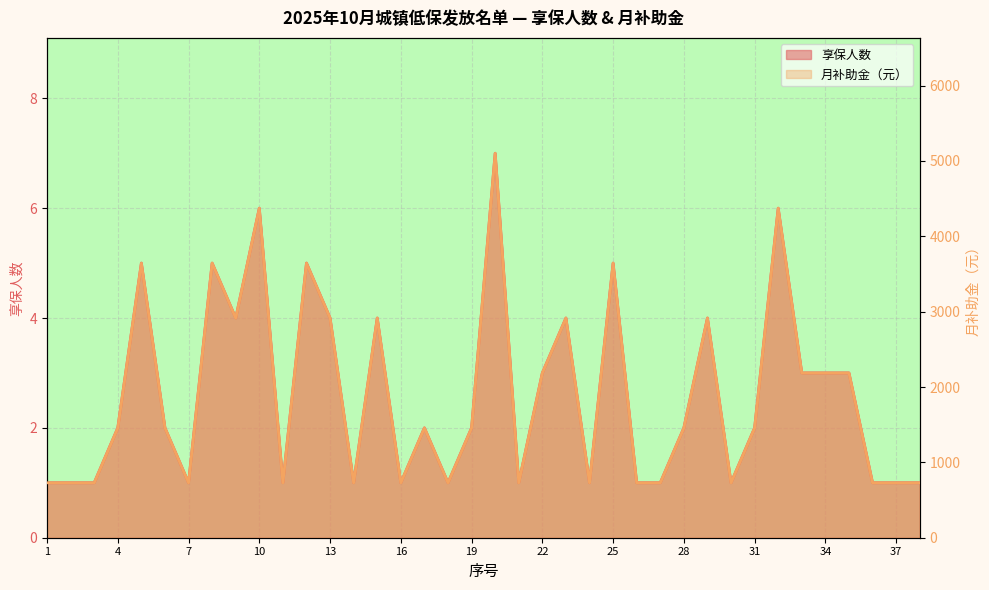

Which category has the highest value in the 享保人数 series?

20